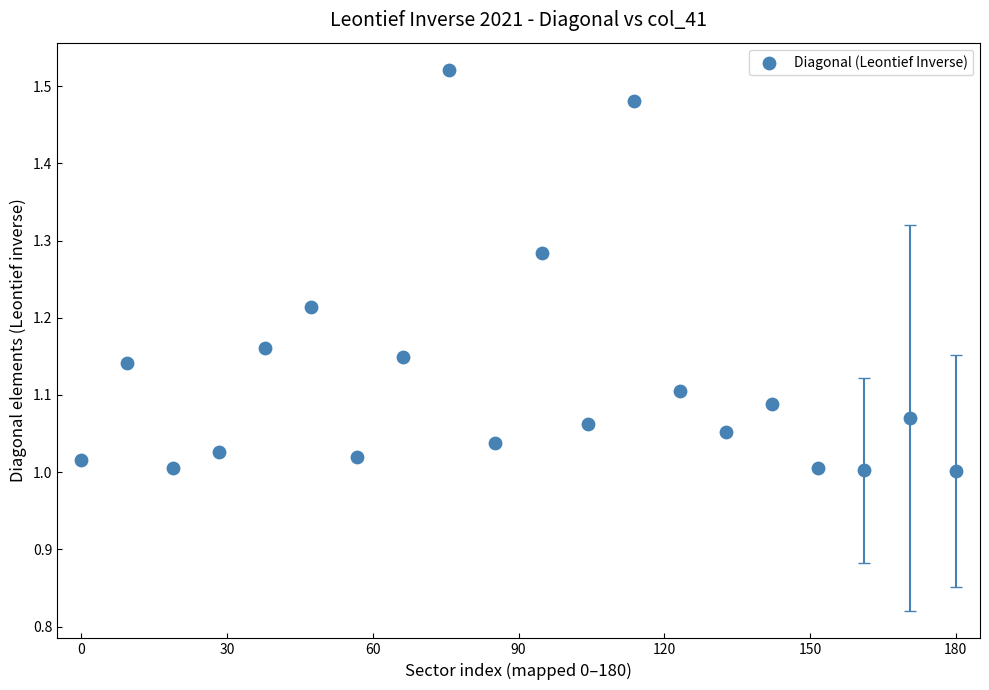

What is the range of X values (max minus min)?

180.0